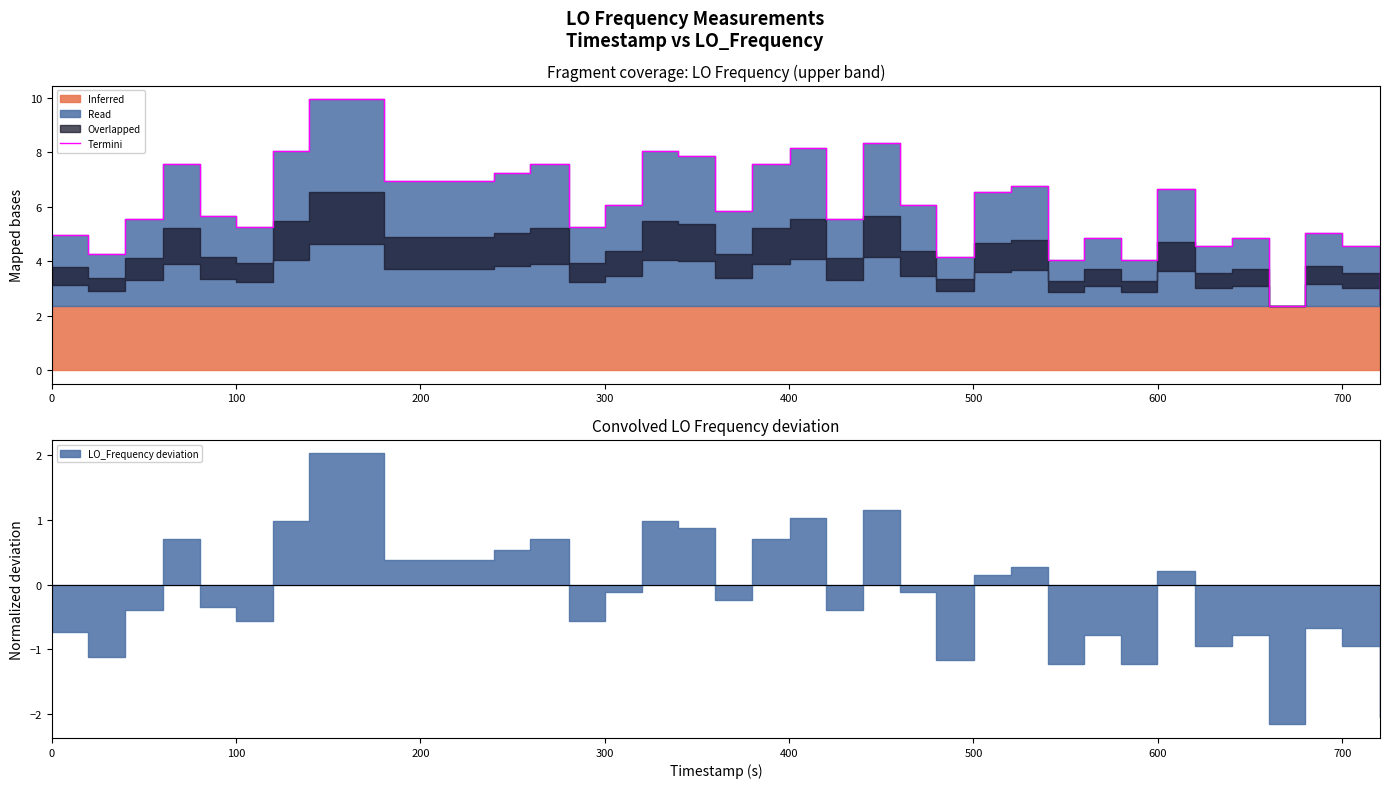

Is it true that the value at 800 is 6.7?

False